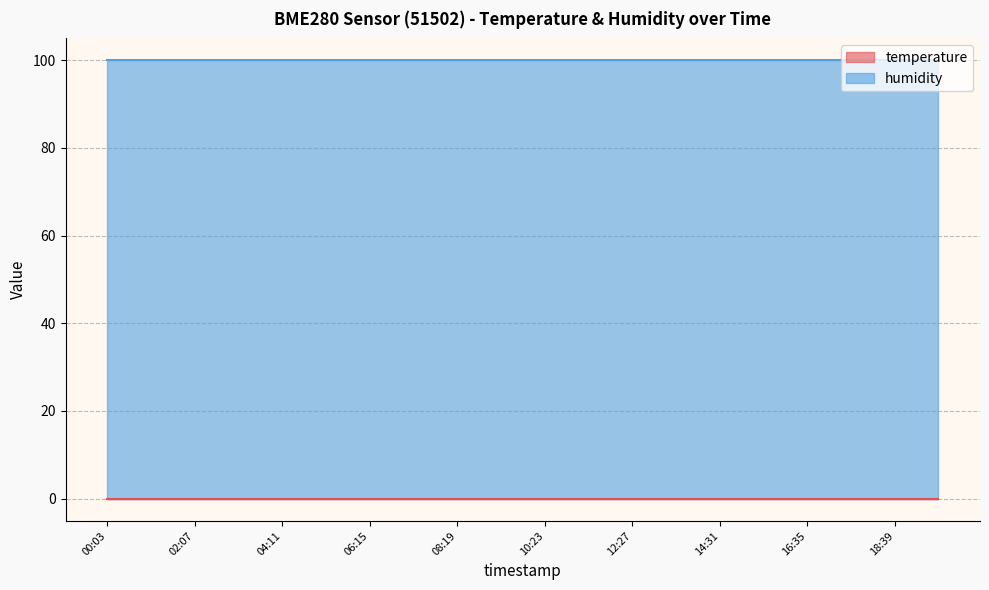

Count the number of categories in the chart.

20